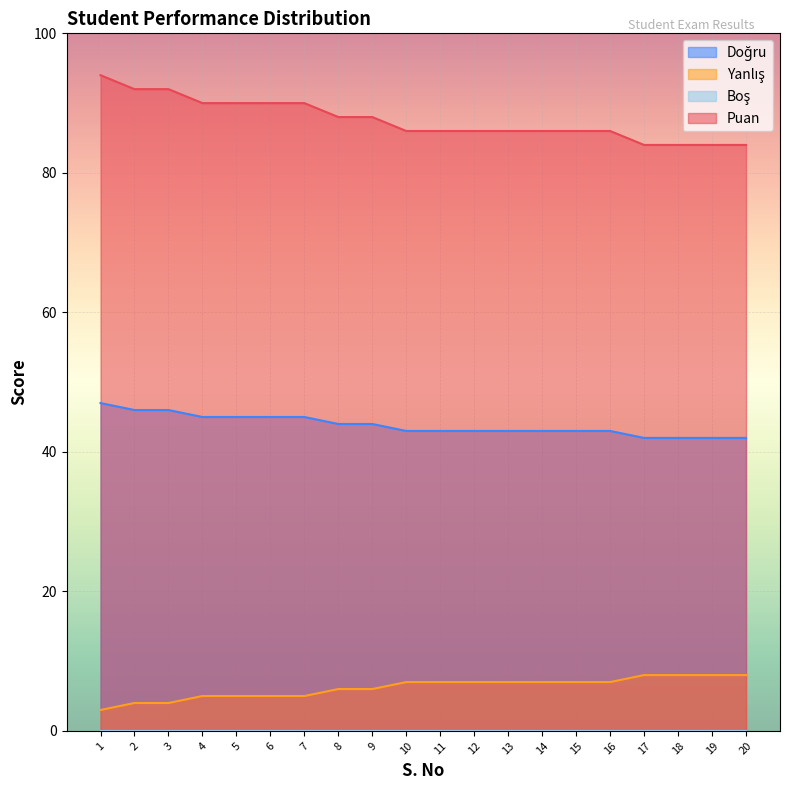

What is the difference between the highest and lowest values at 15?

86